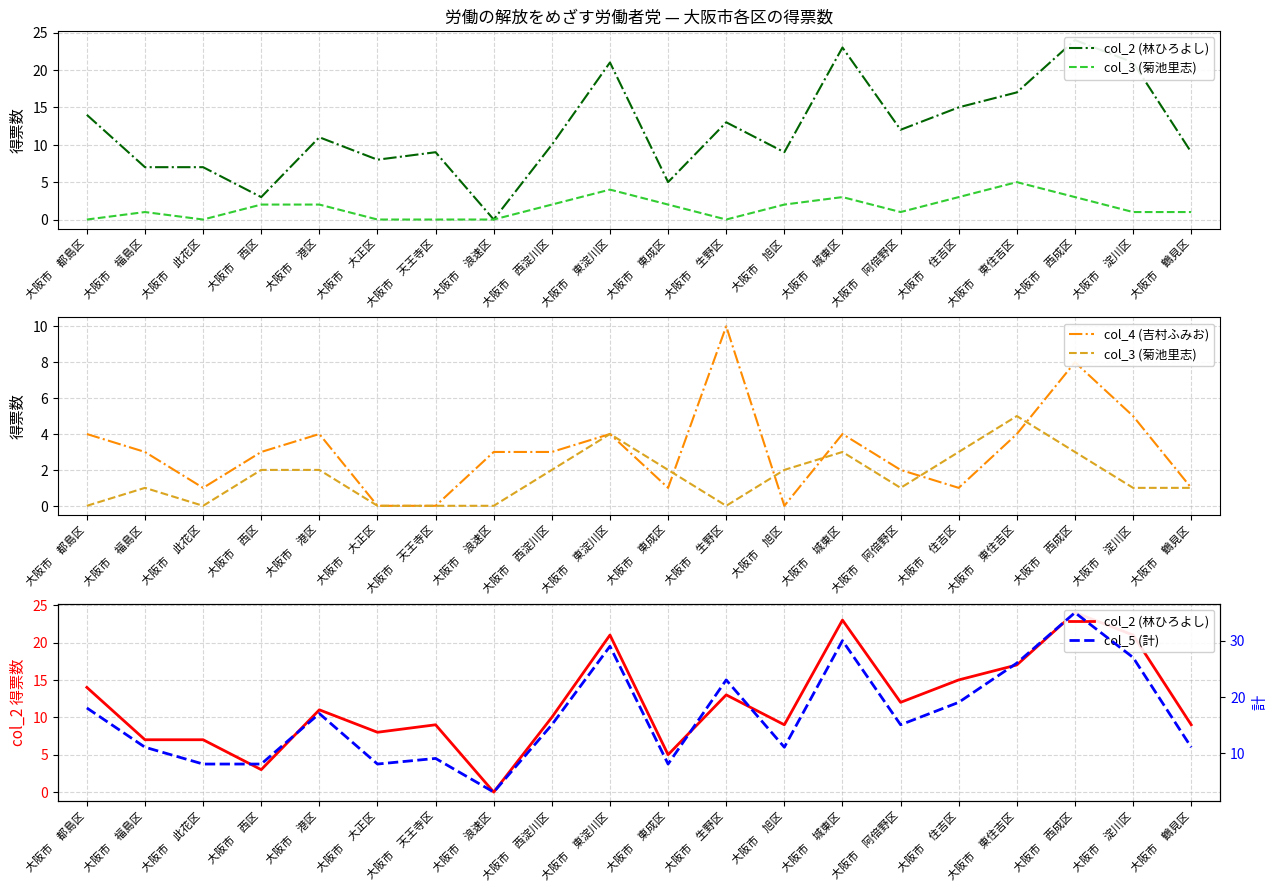

How many data points in col_5 (計) are less than 15?

9